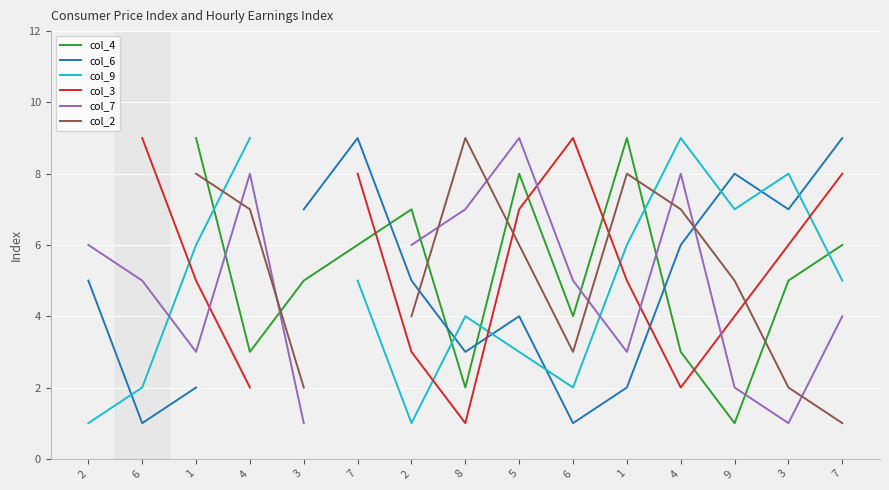

The value of col_4 at 3 is 5.0. True or false?

True